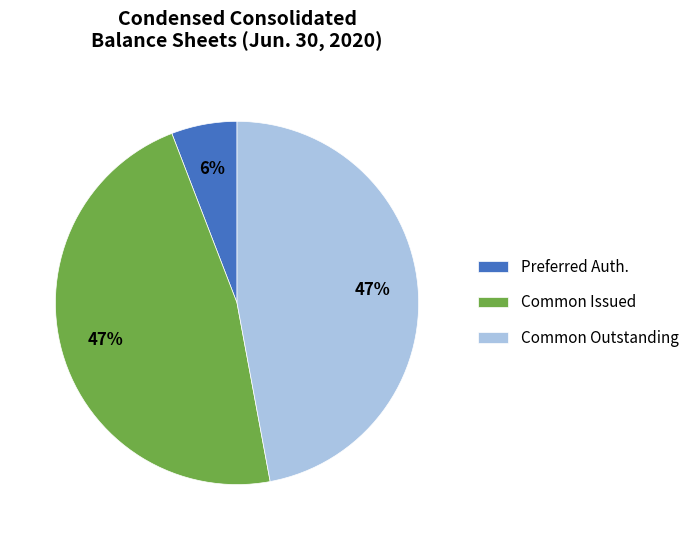

Approximately how many times larger is the value at Common Issued compared to Common Outstanding?

1.0